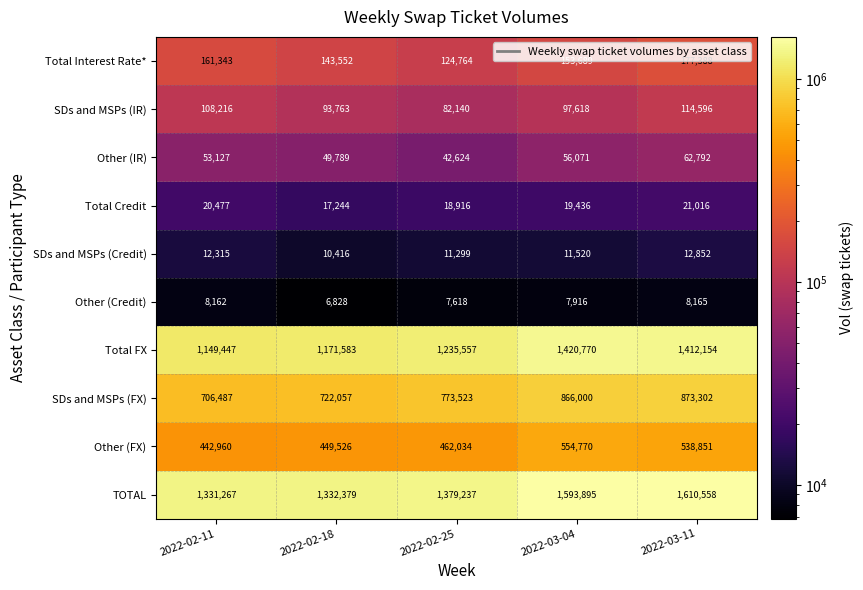

Count the number of data series in this chart.

10